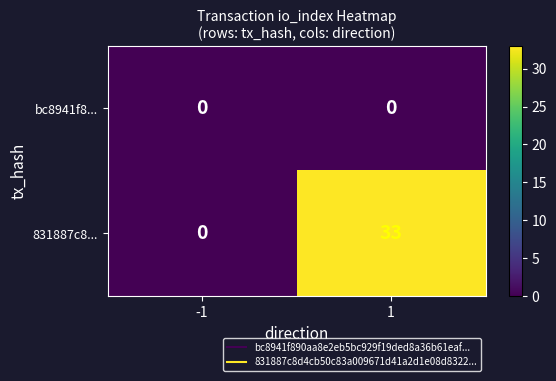

The value of 831887c8... at 1 is 33. True or false?

True